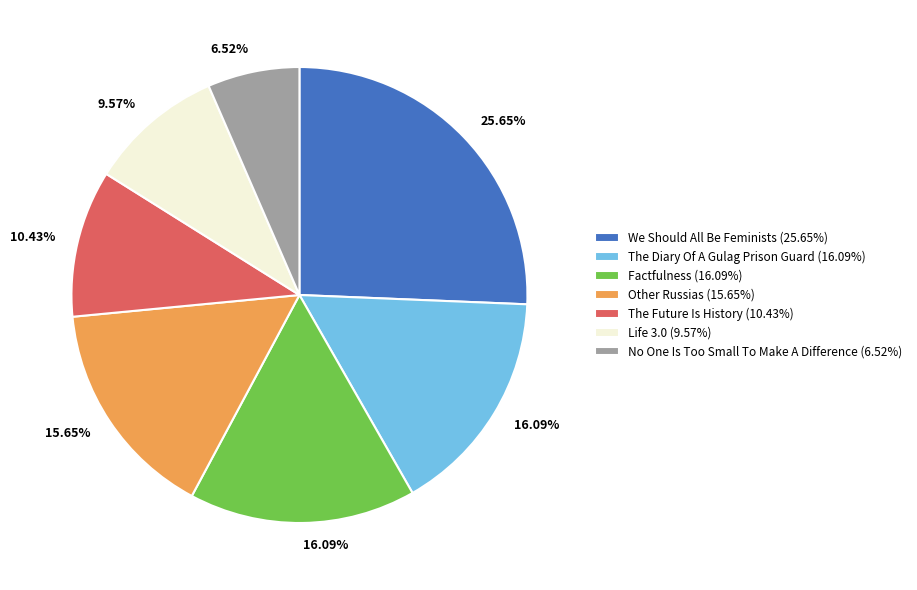

Between We Should All Be Feminists and Factfulness, which is larger?

We Should All Be Feminists